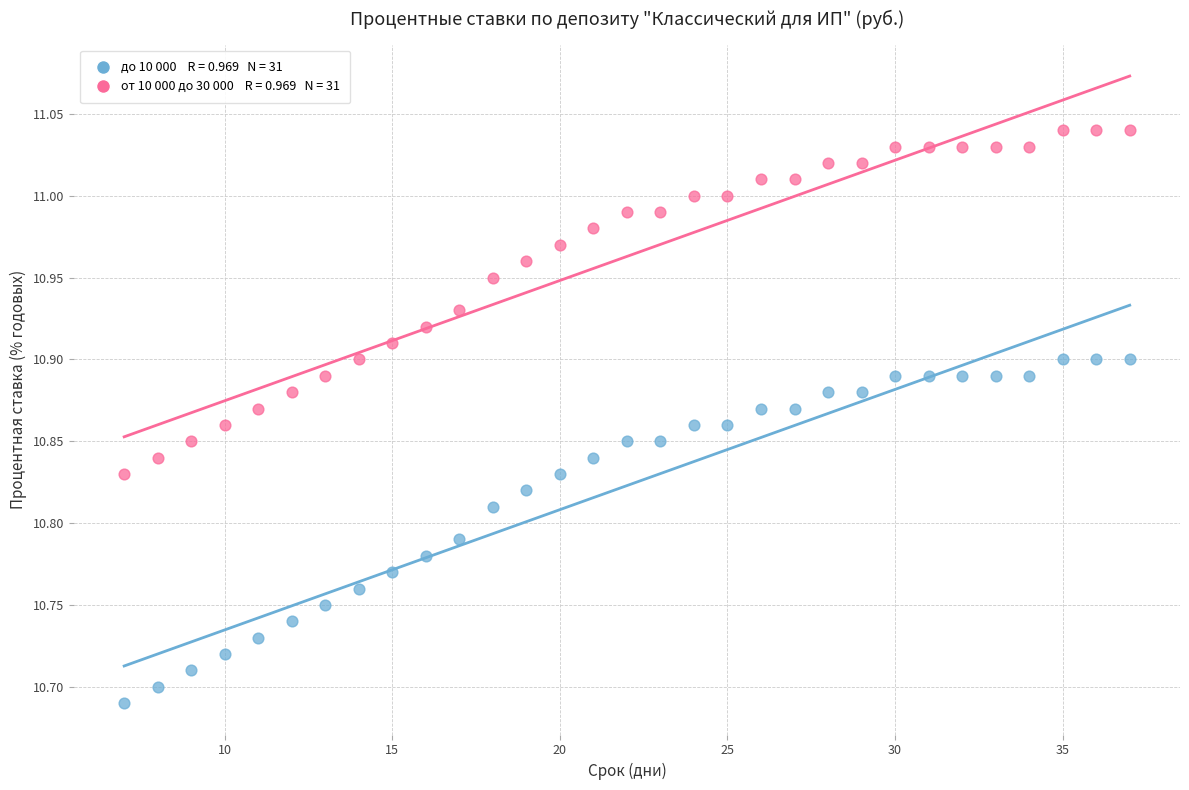

Across all data points, what is the range of X values (max minus min)?

30.0